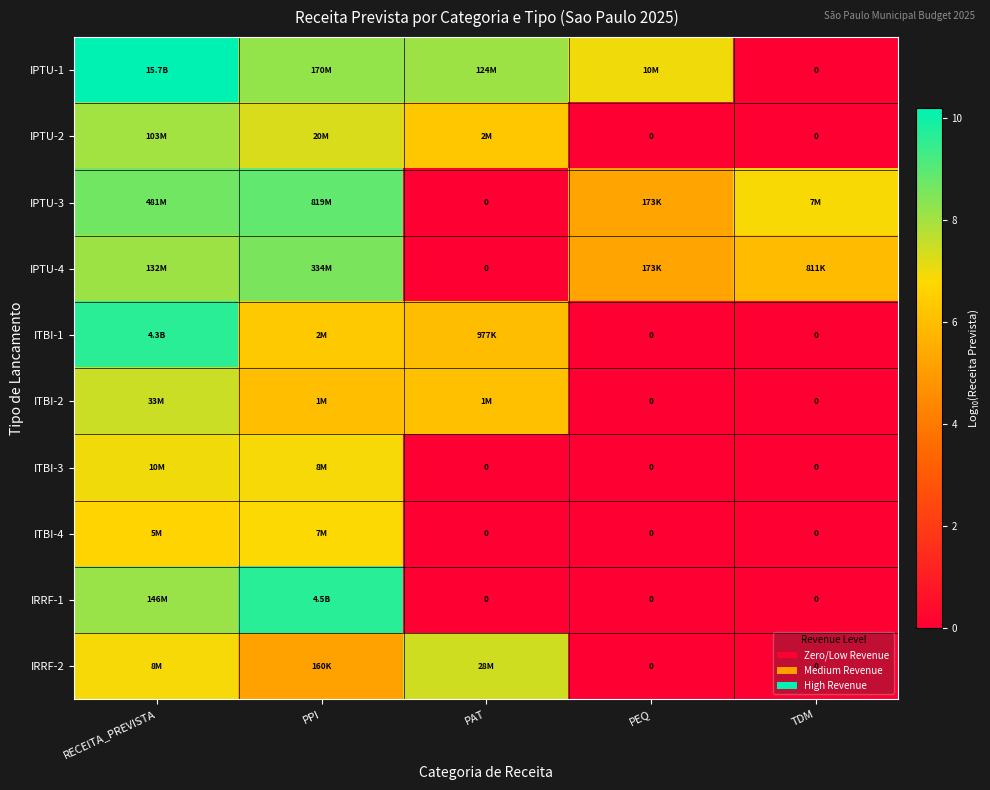

What is the difference between the maximum and second lowest values in the IPTU-4 series?

3.3